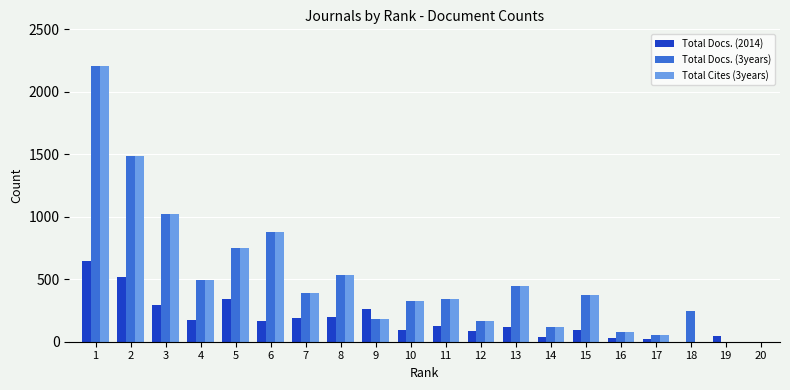

How many groups of bars are there?

20